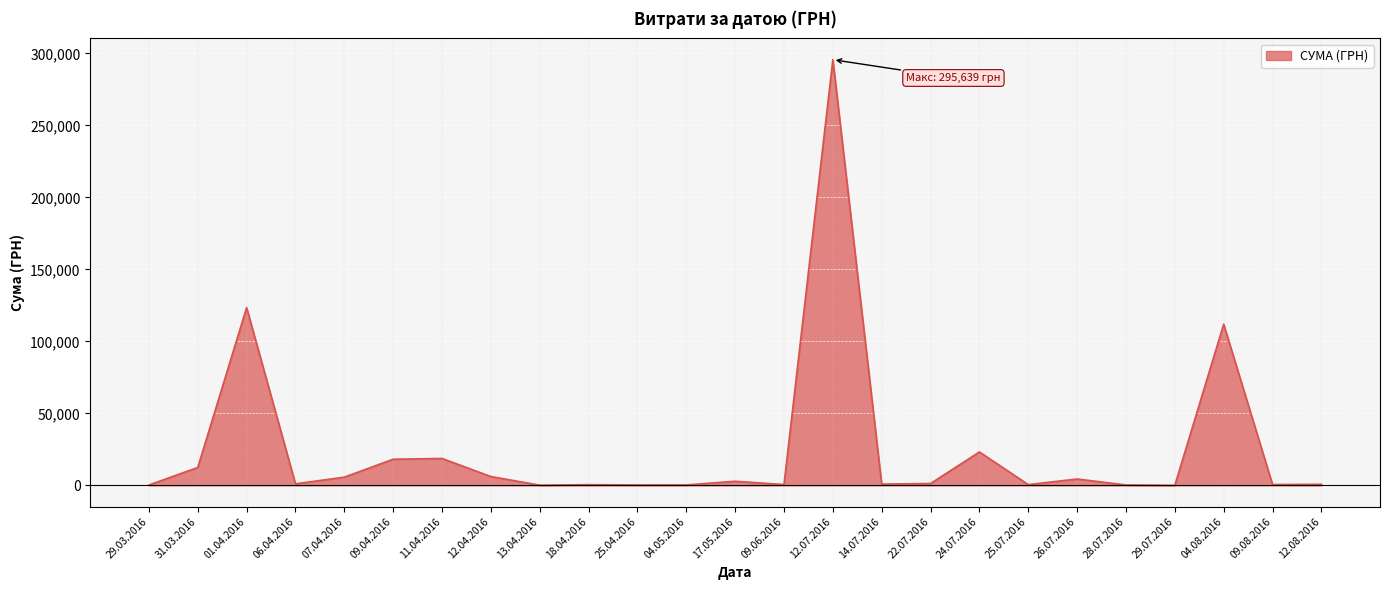

At which label is the value closest to 147868?

01.04.2016